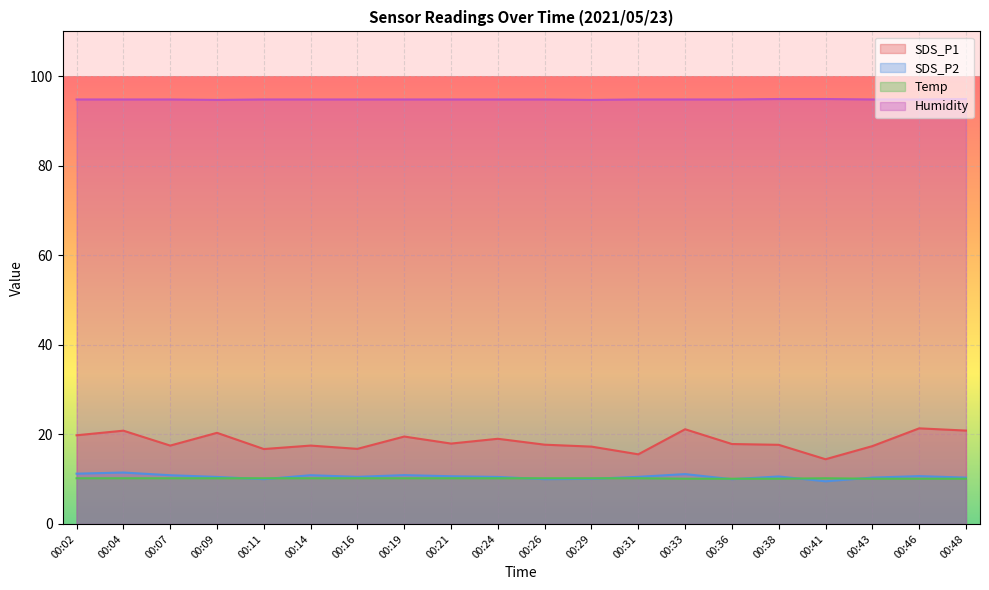

At which category does Temp reach its first local peak?

00:41